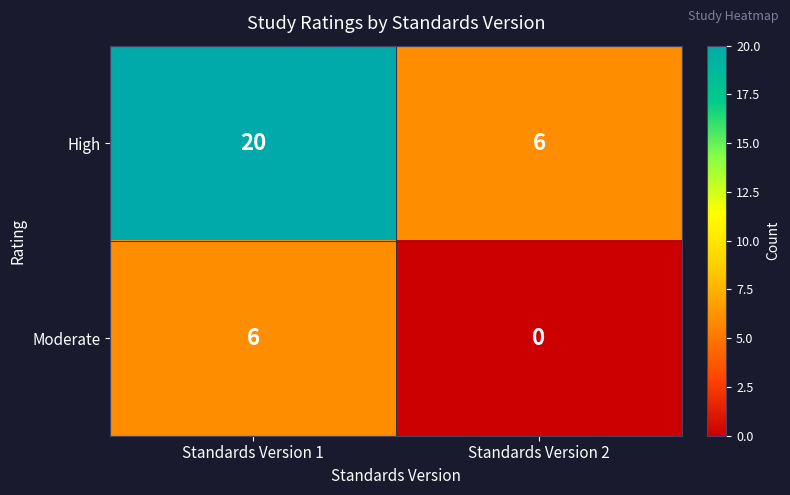

Is it true that High equals 9 at Standards Version 2?

False